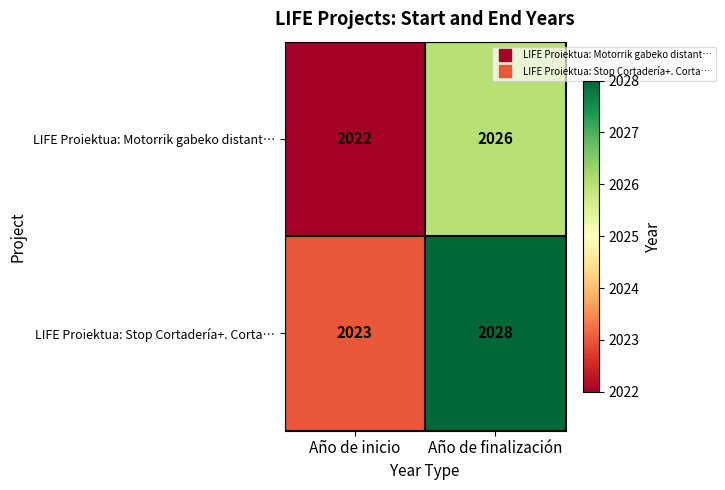

At how many categories does at least one series exceed 2025?

1